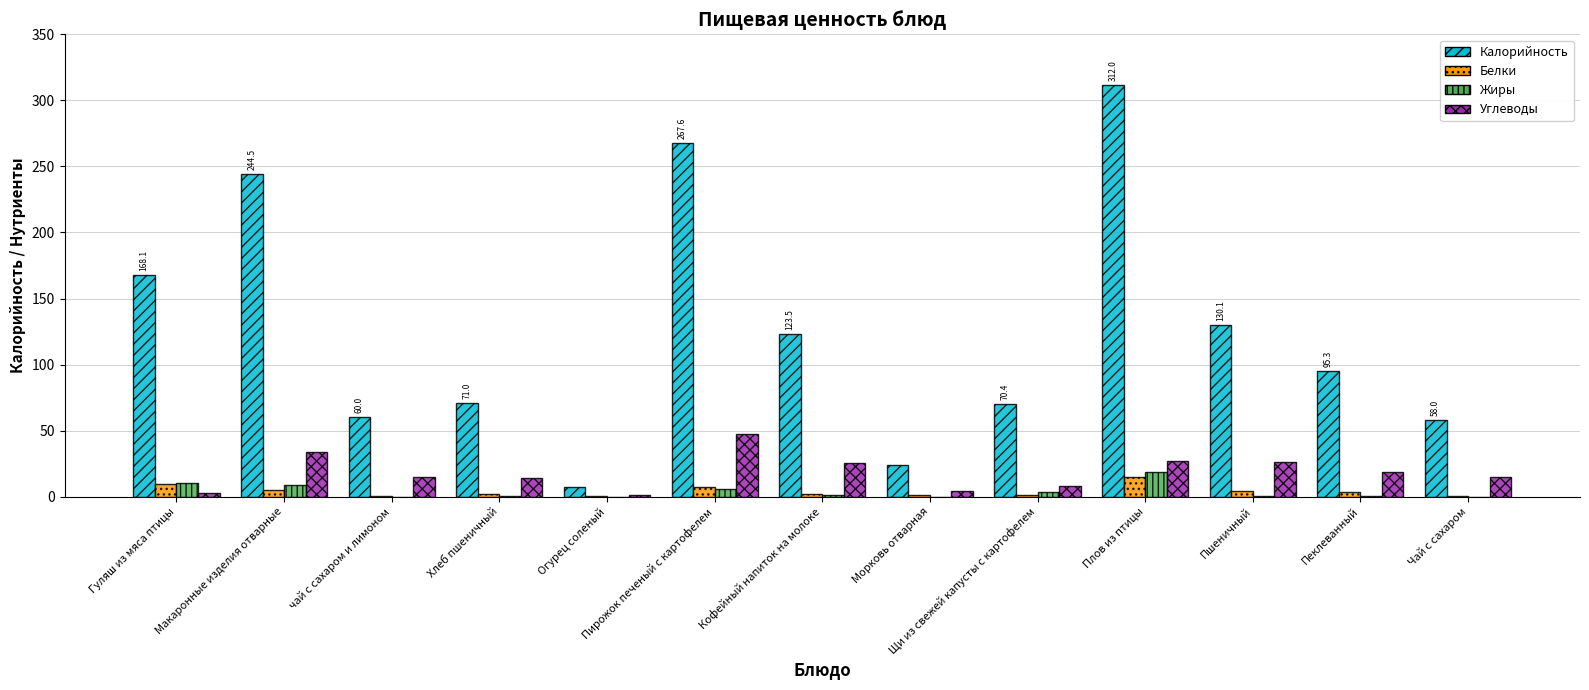

What are all the series names shown in the legend?

Калорийность, Белки, Жиры, Углеводы